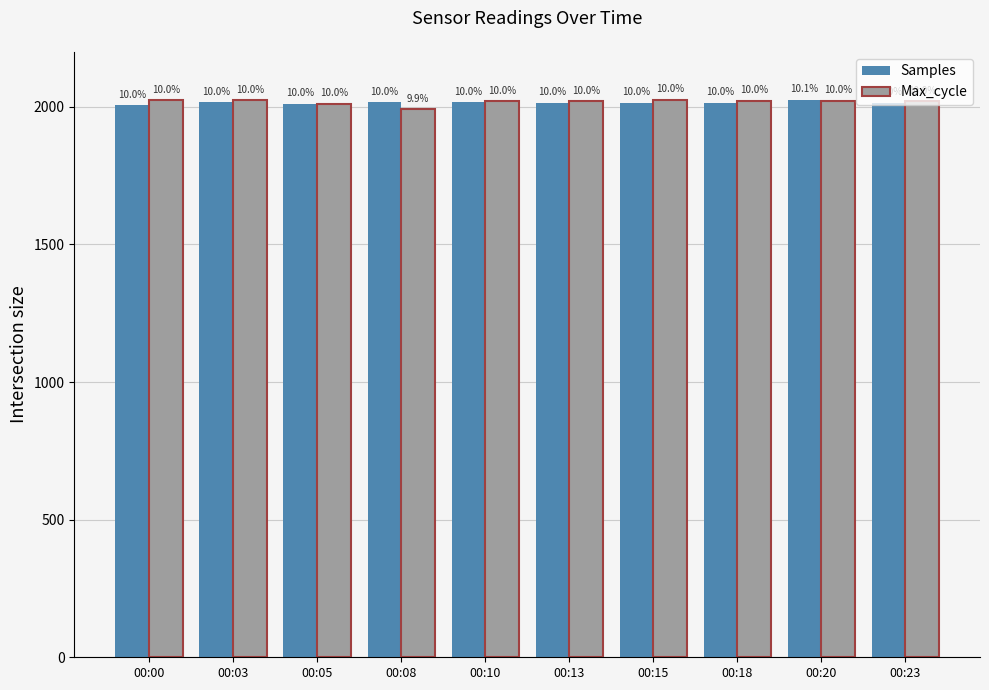

How many bars are there in each group?

2